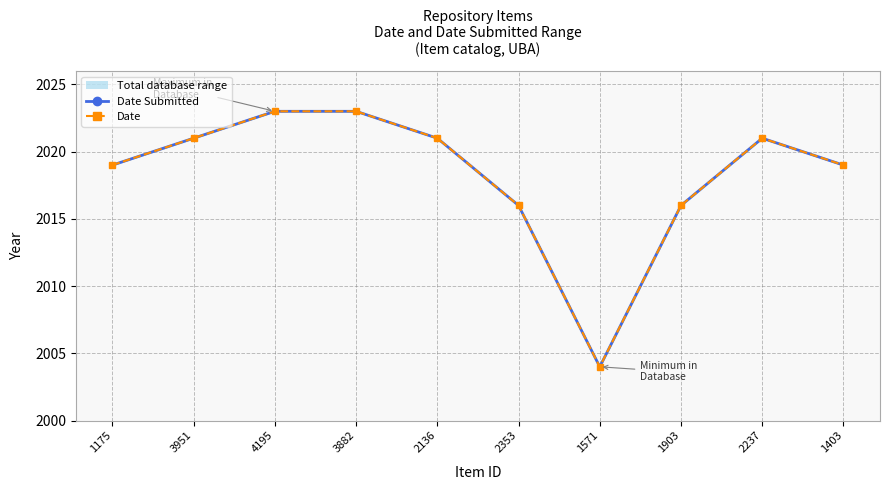

Reading left to right, extract all data points from this chart.

Date Submitted: 2019	2021	2023	2023	2021	2016	2004	2016	2021	2019
Date: 2019	2021	2023	2023	2021	2016	2004	2016	2021	2019